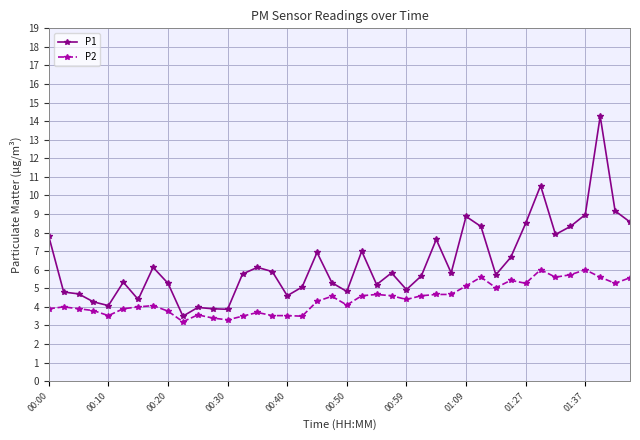

What is the smallest value displayed?

3.2